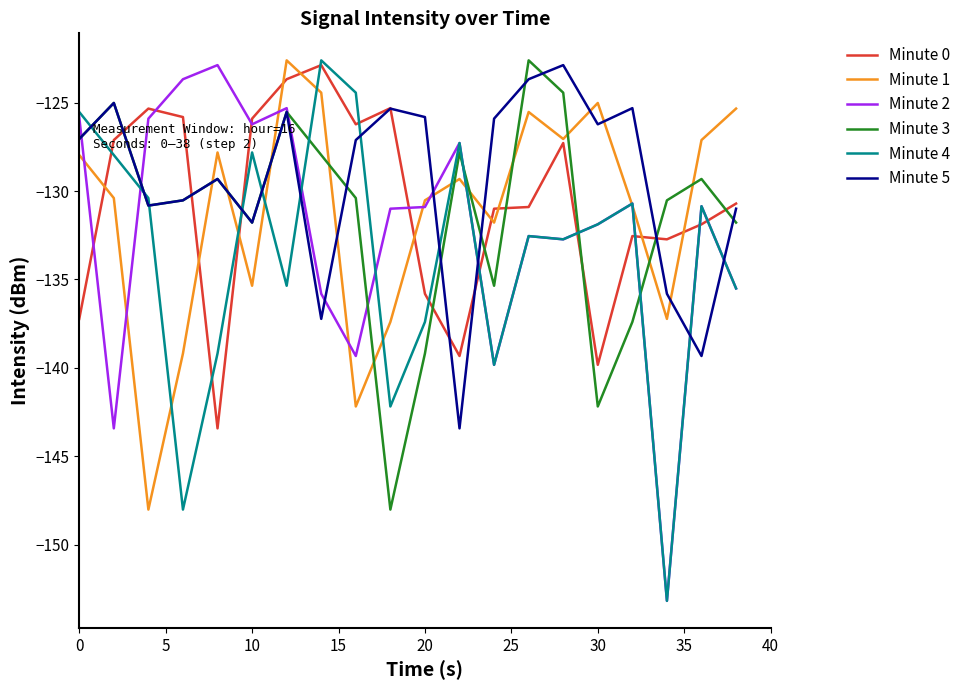

What is the maximum value for Minute 0?

-122.9